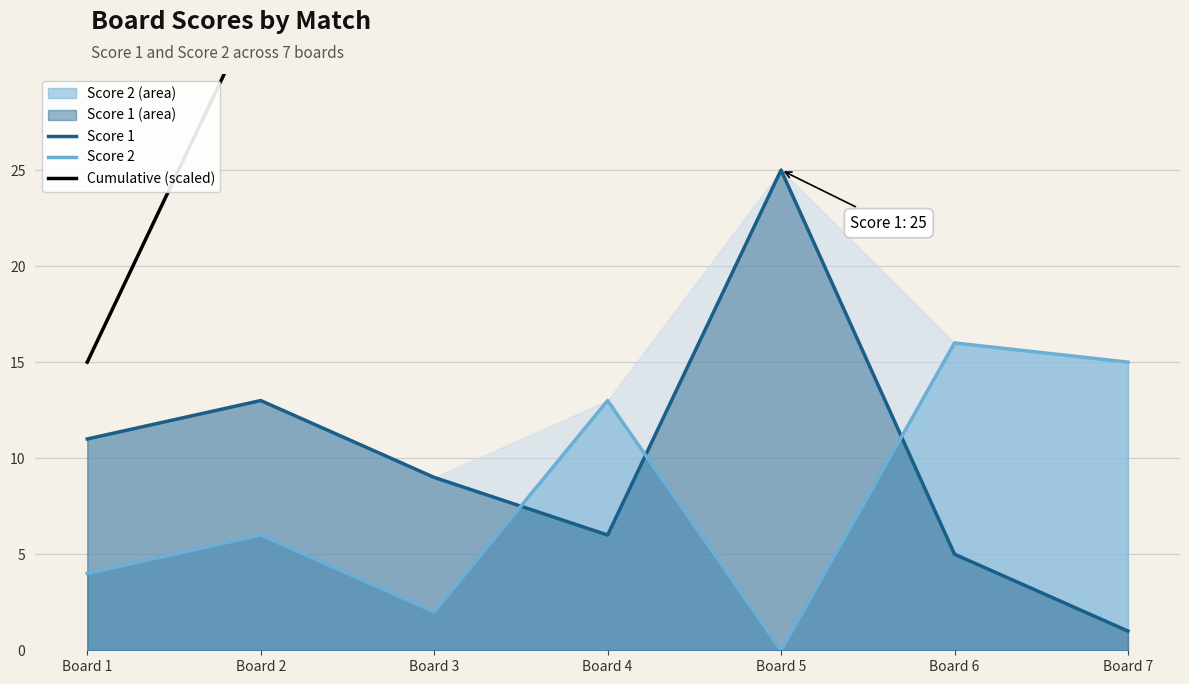

At which category is the sum across all series the highest?

Board 7